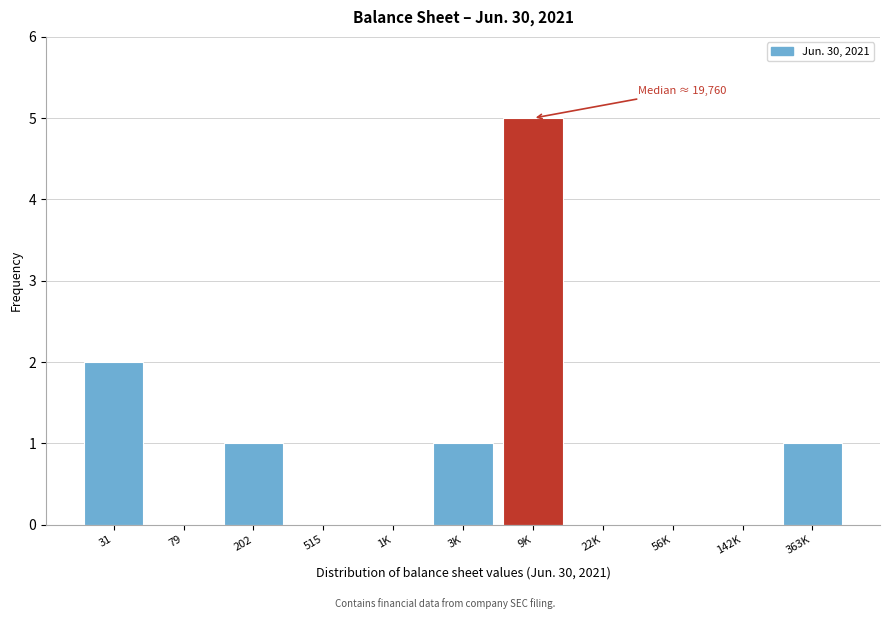

Reading left to right, what are all the values shown in this chart?

31=2	79=0	202=1	515=0	1K=0	3K=1	9K=5	22K=0	56K=0	142K=0	363K=1